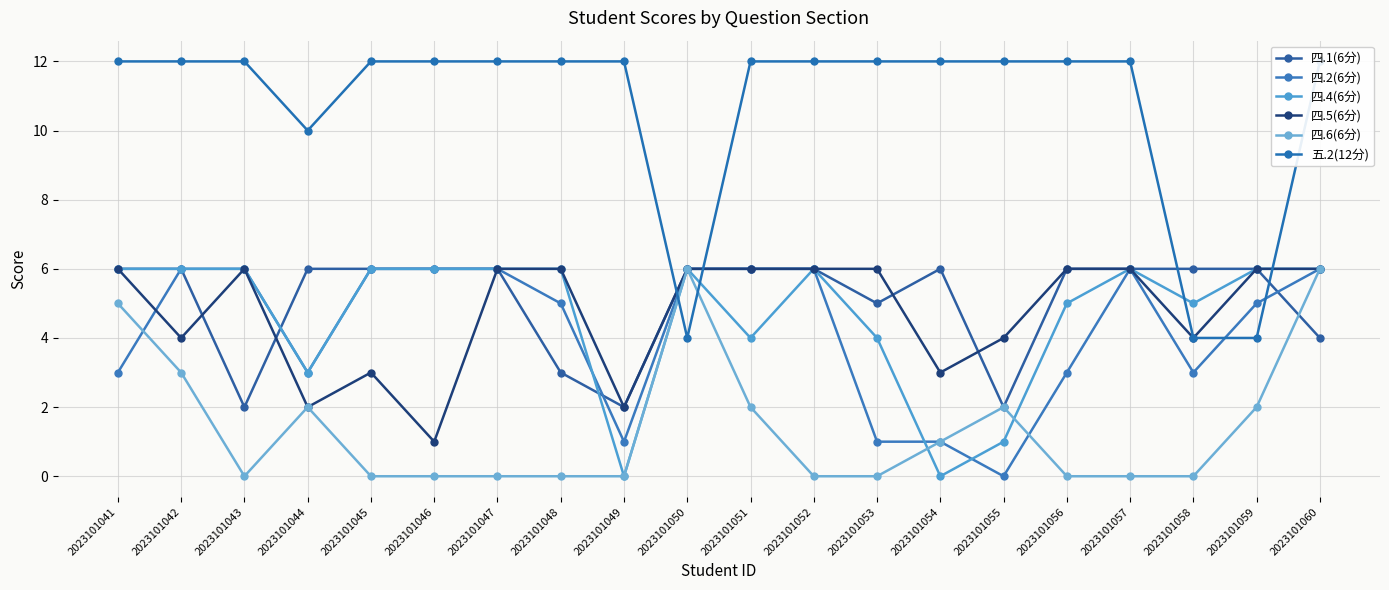

Which series has the largest range (max minus min)?

五.2(12分)